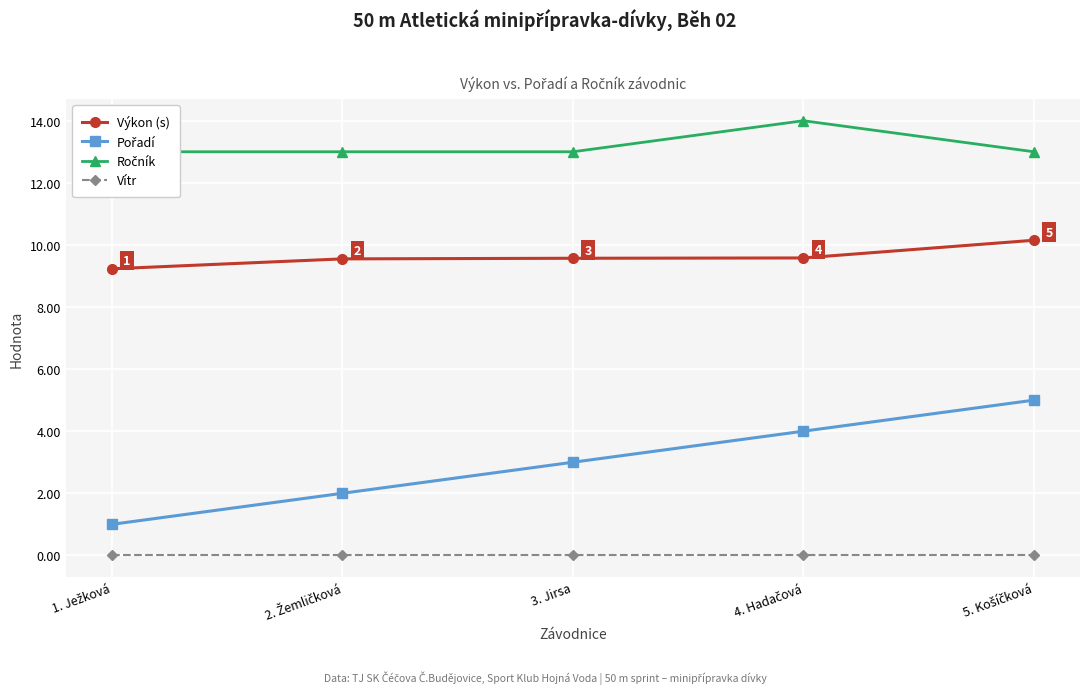

Read the Pořadí value at 5. Košíčková.

5.0